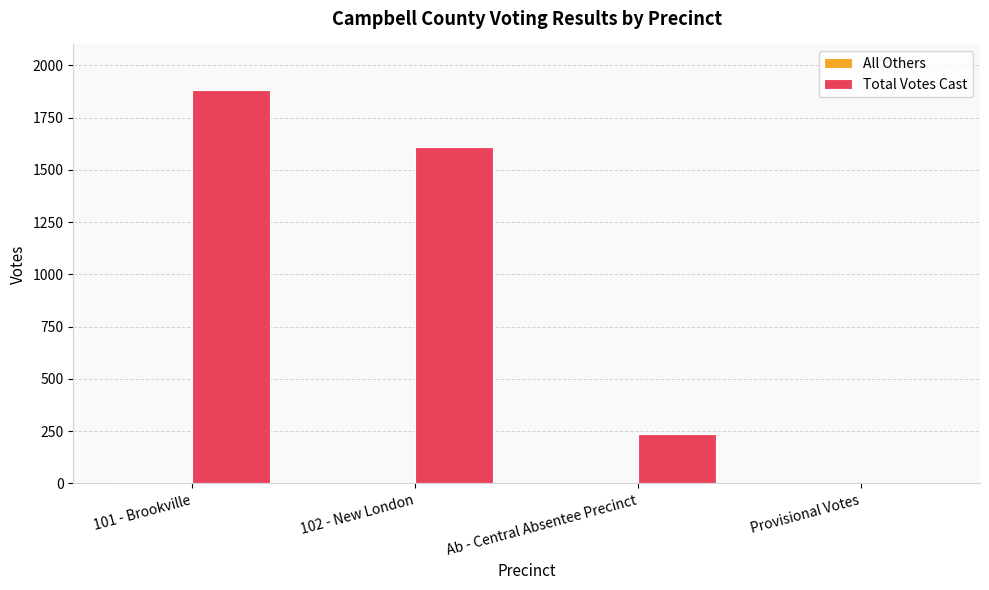

At which category is the sum across all series the highest?

101 - Brookville